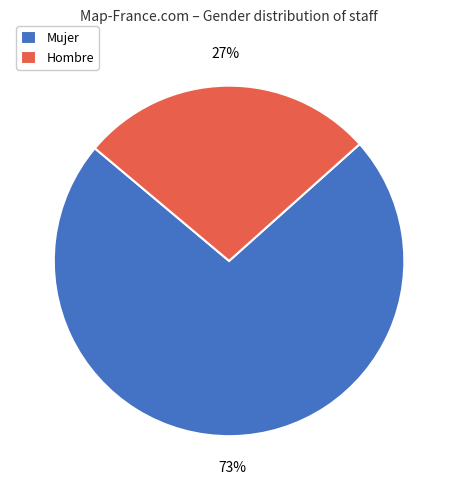

Combined, do Hombre and Mujer account for over 50%?

Yes